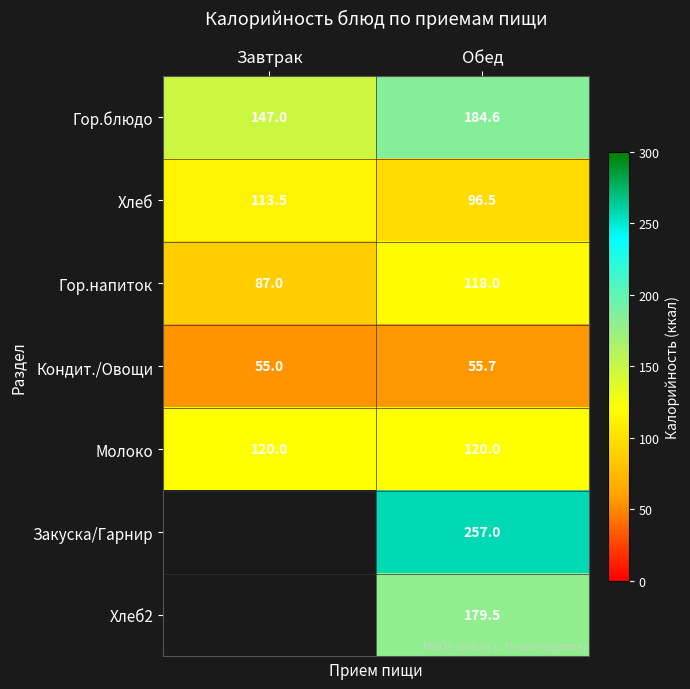

What is the lowest value of the Молоко series?

120.0